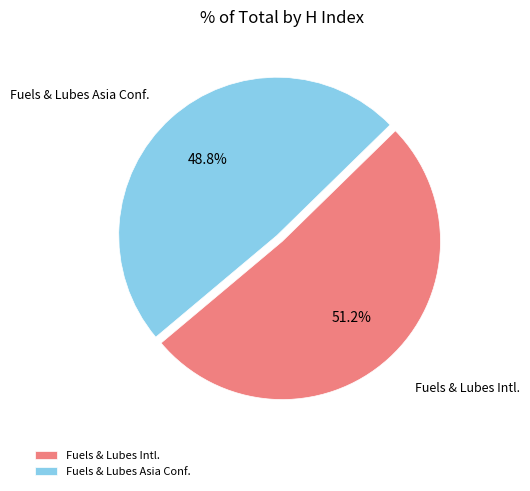

To the nearest percent, what is the average slice percentage?

50%